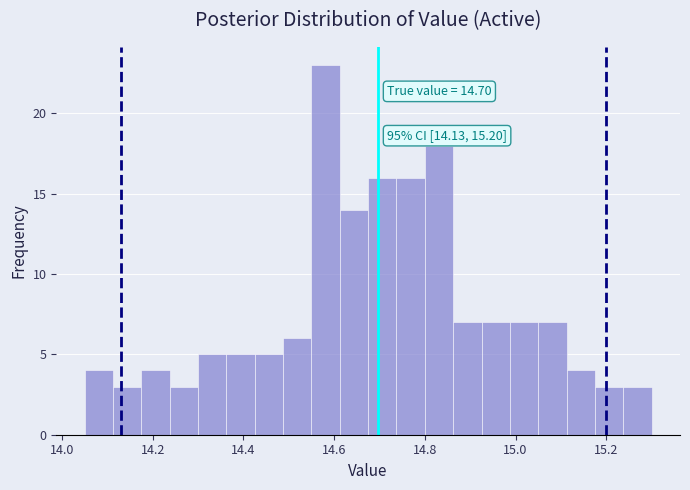

Around what value on the x-axis is the tallest bar? Give the approximate position of its centre, as read against the axis.

14.58